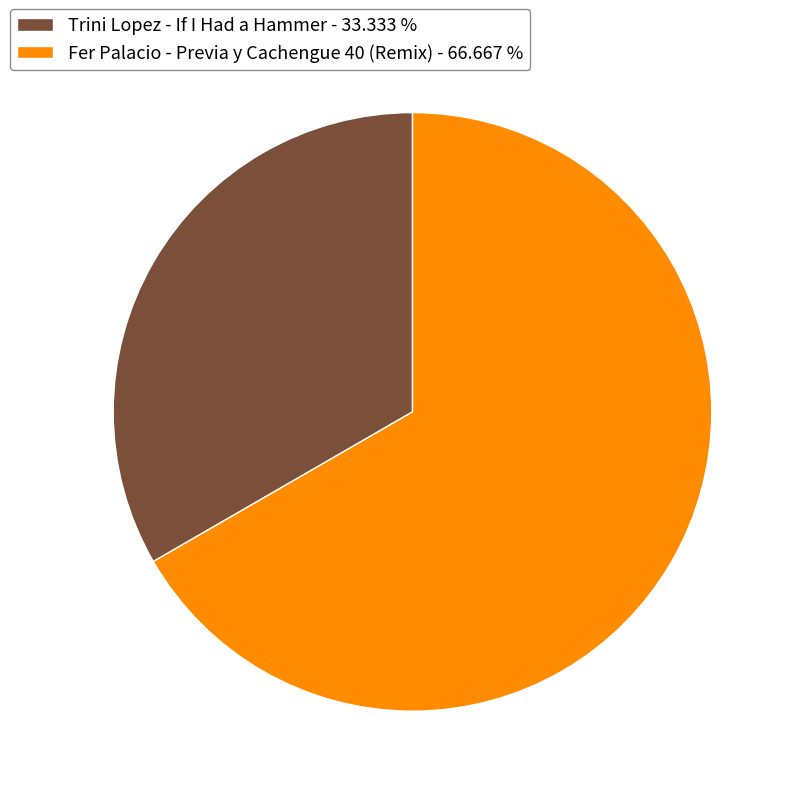

Combined, do Fer Palacio - Previa y Cachengue 40 (Remix) and Trini Lopez - If I Had a Hammer account for over 50%?

Yes